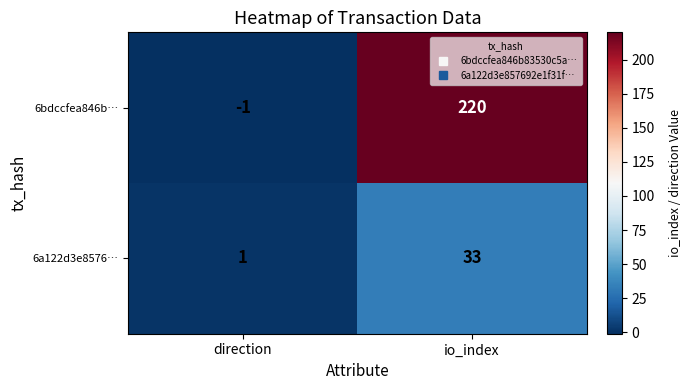

What is the approximate value of 6a122d3e8576… at io_index, to the nearest 10?

30